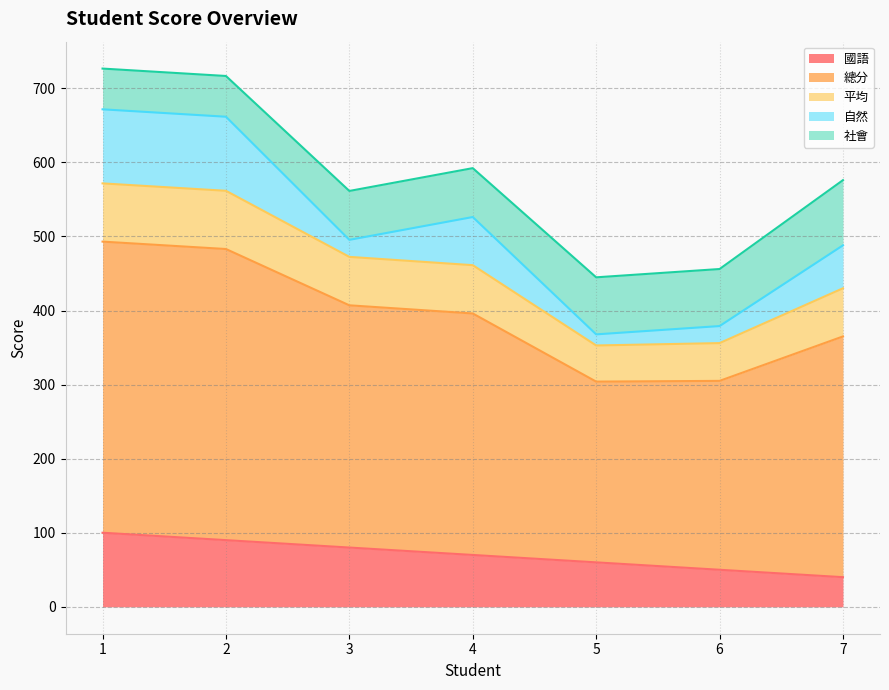

True or false: 總分 and 平均 intersect in this chart.

False